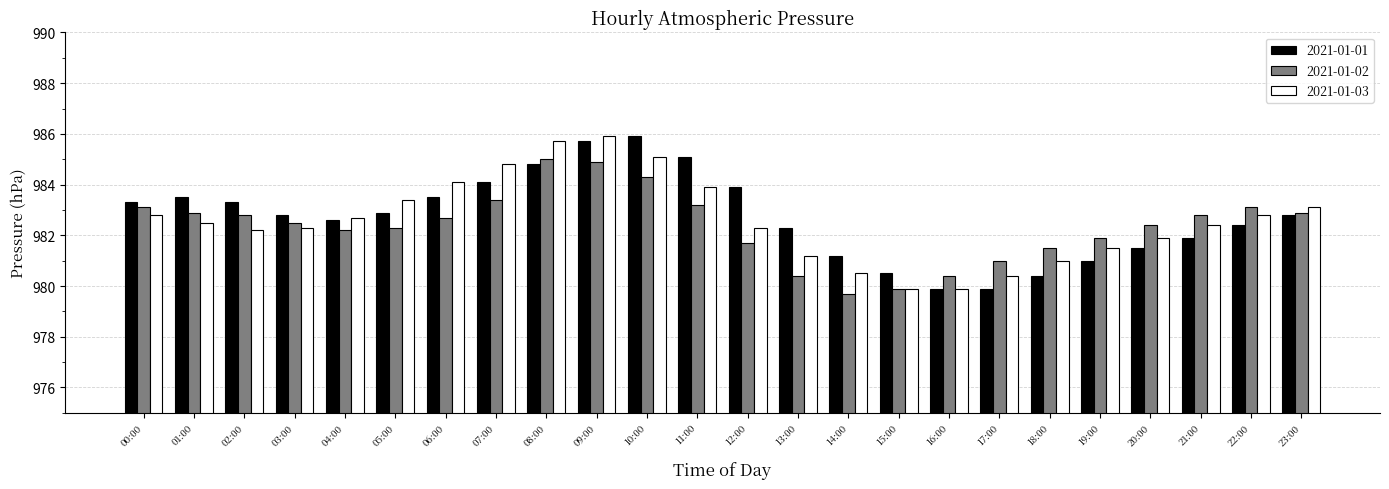

What is the maximum value shown in the chart?

985.9